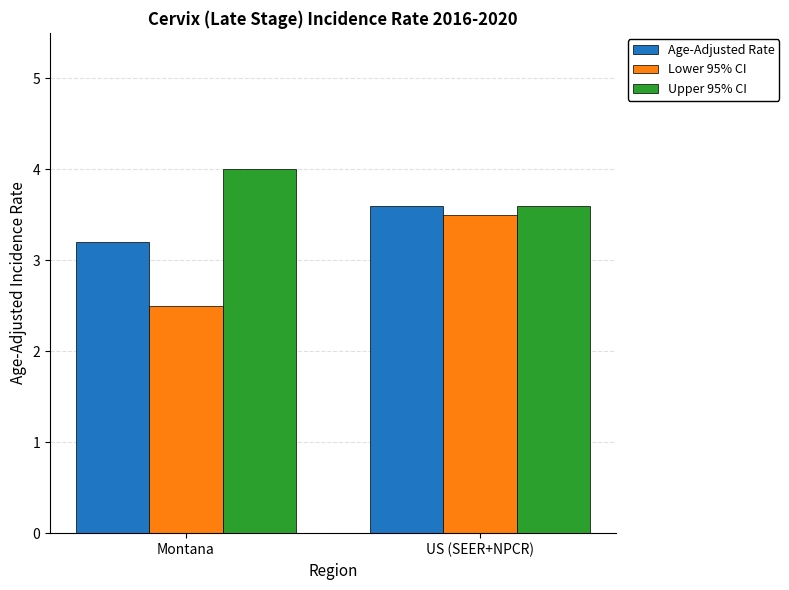

The value of Age-Adjusted Rate at US (SEER+NPCR) is 4.9. True or false?

False